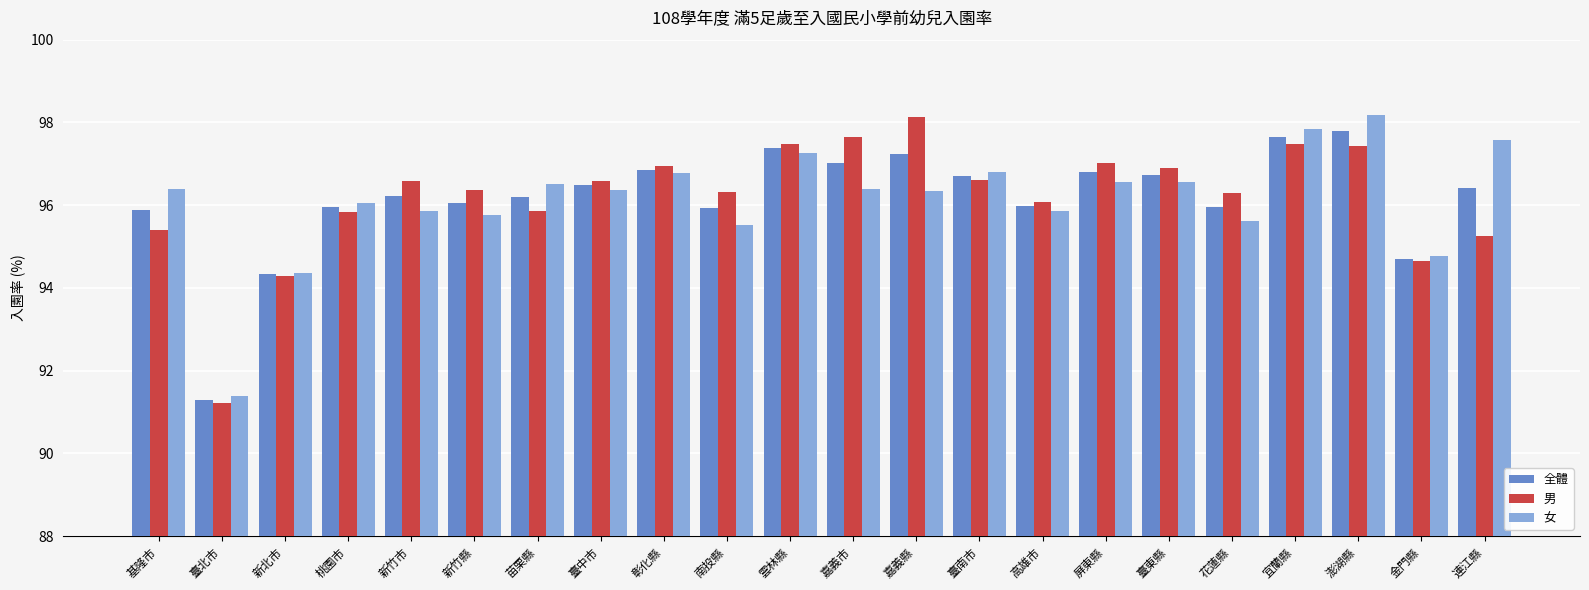

Is the value of 全體 at 高雄市 greater than the value of 男 at 金門縣?

Yes